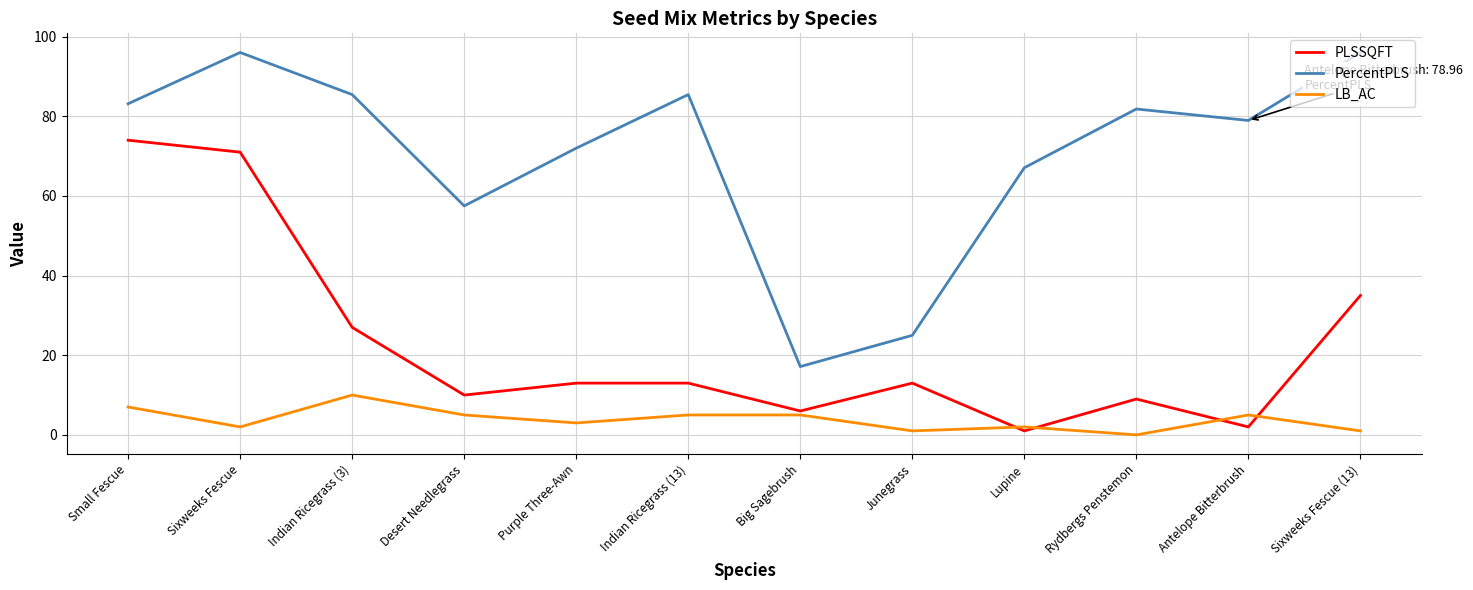

How many interior local valleys does the PLSSQFT series have?

4